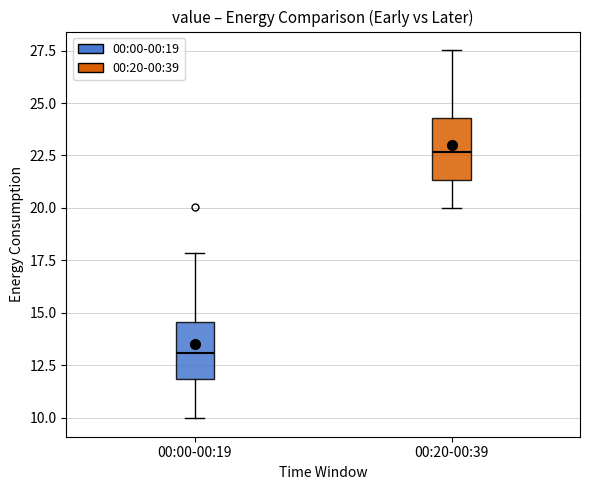

Reading left to right, transcribe this box plot: for each box, give where its median line is, the range the box spans, and where its two whiskers end, as read against the y-axis. The values are not printed on the chart, so give them approximately, as read against the axis.

00:00-00:19: median 13.0, box 12.0 to 14.5, whiskers 10.0 to 18.0
00:20-00:39: median 22.5, box 21.5 to 24.5, whiskers 20.0 to 27.5